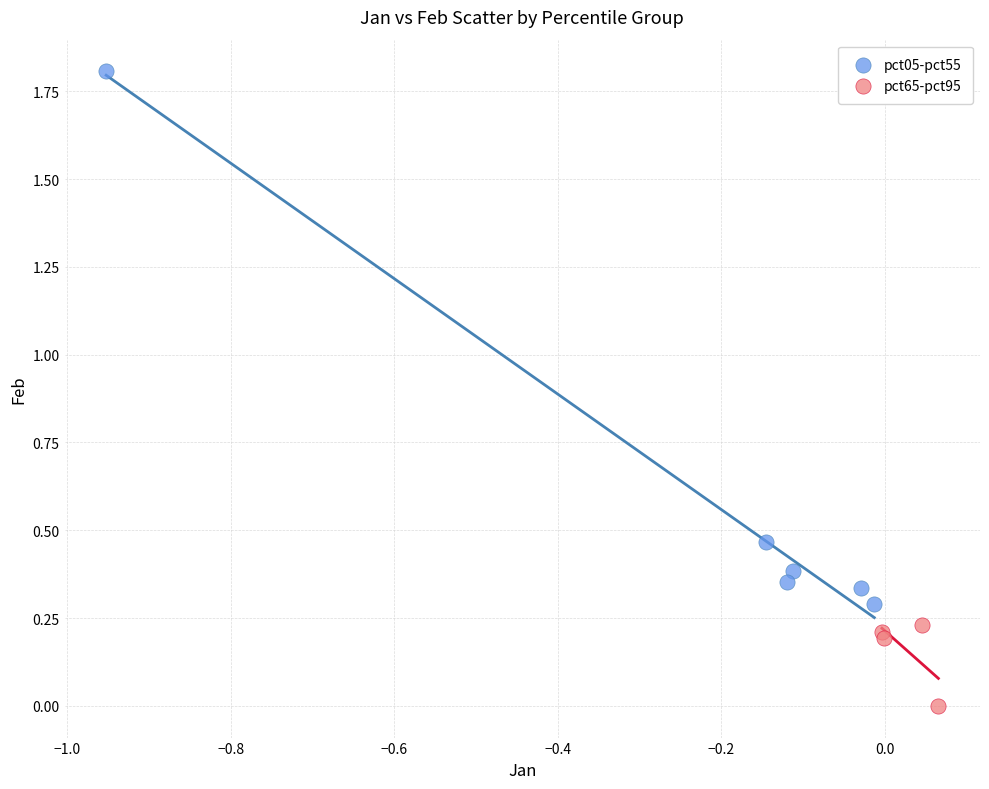

Which series contains the lowest Y value?

pct65-pct95